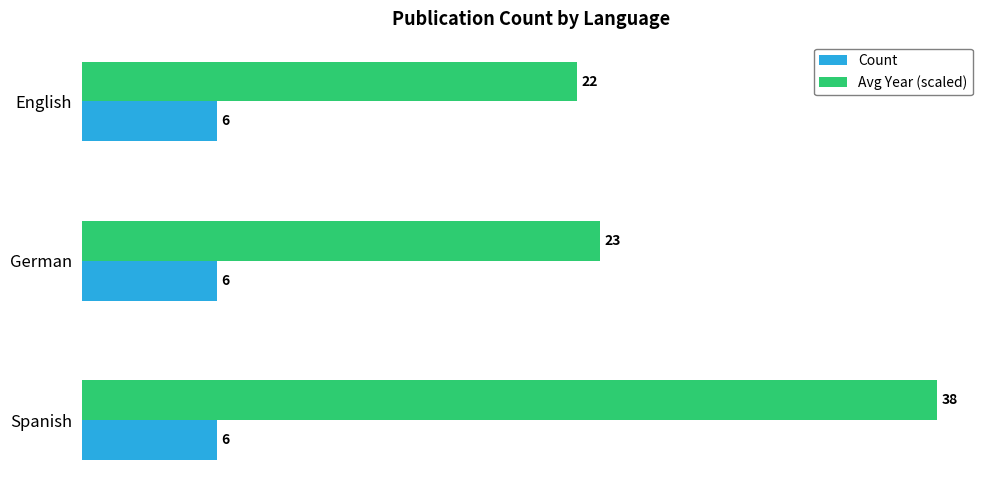

Rank the series by their average value, from highest to lowest.

Avg Year (scaled), Count